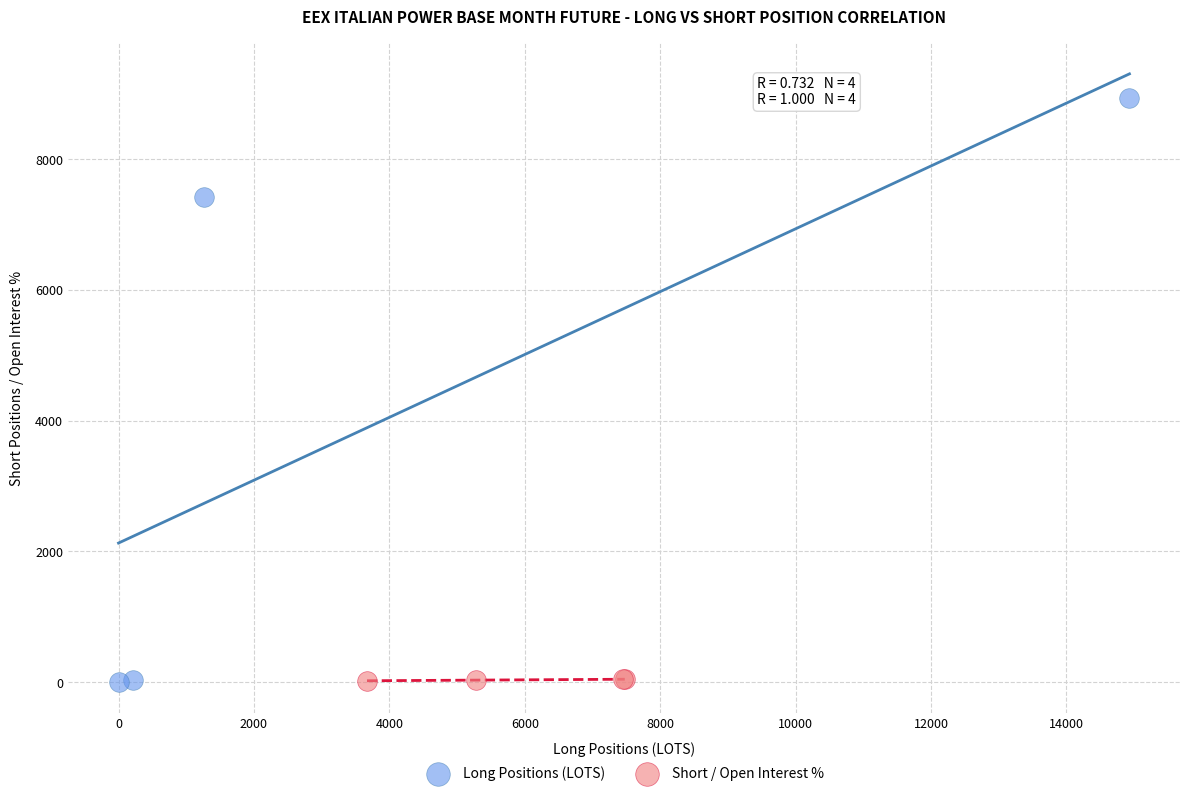

Which series has the largest Y range (max minus min)?

Long Positions (LOTS)